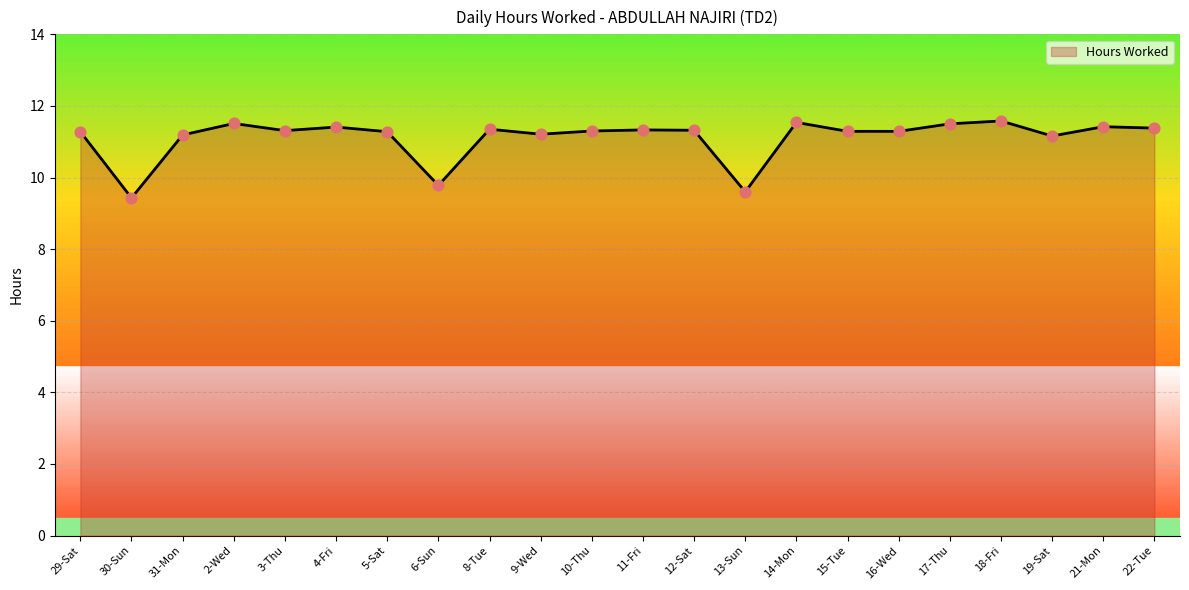

Which has a higher value, 19-Sat or 6-Sun?

19-Sat